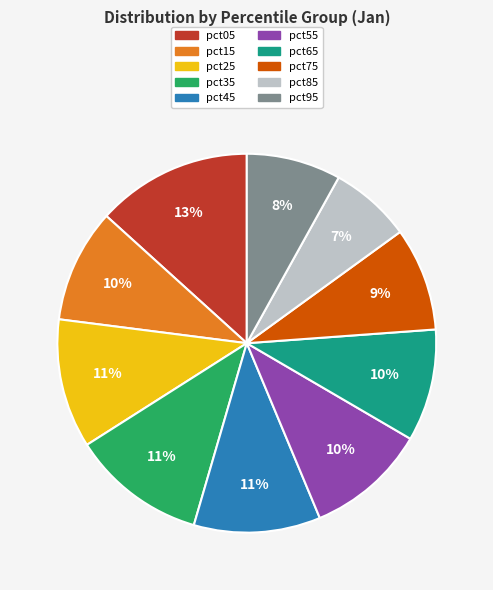

Is it true that pct65 is 1% of the pie?

False